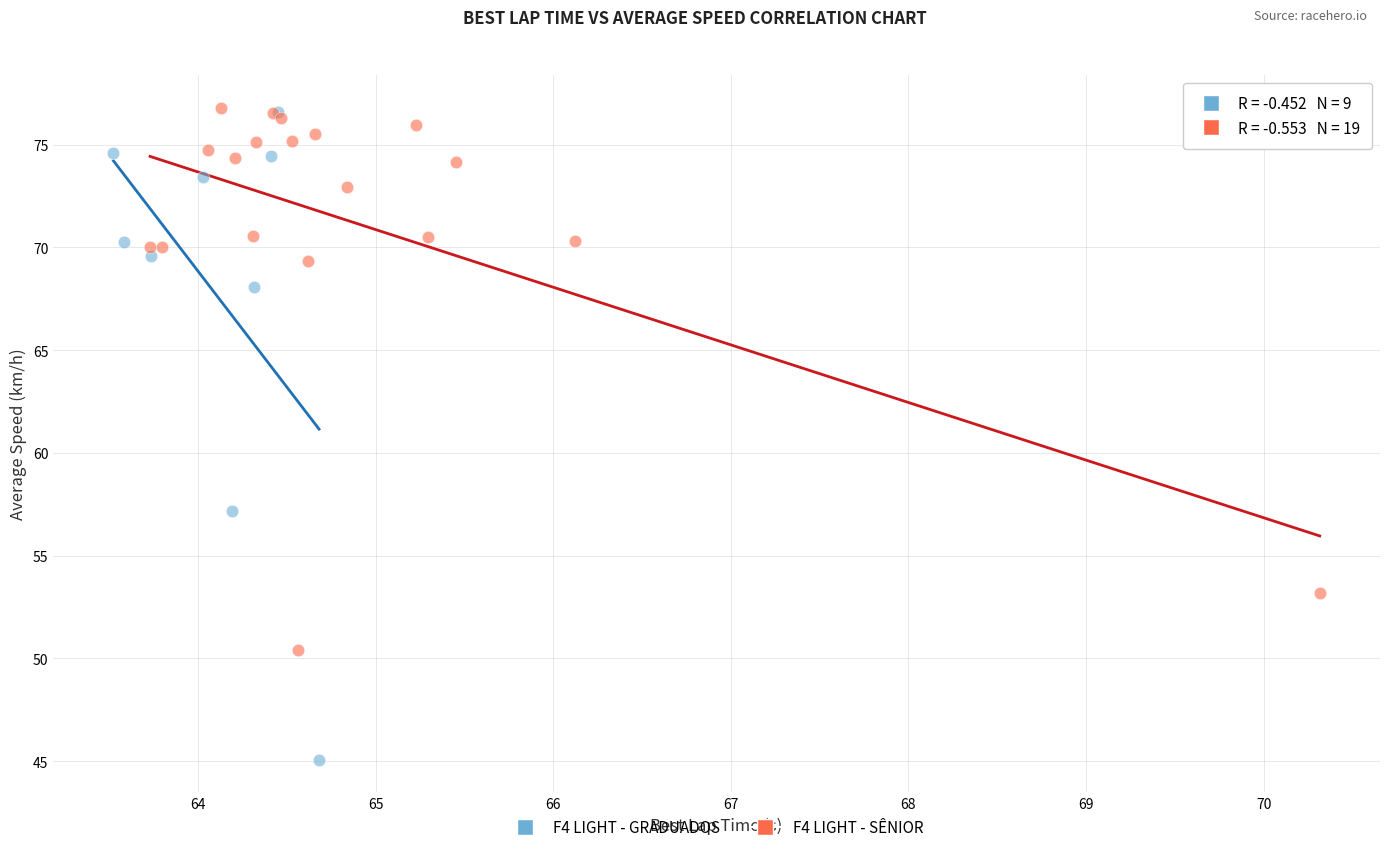

Which series has the widest spread of Y values?

F4 LIGHT - GRADUADOS